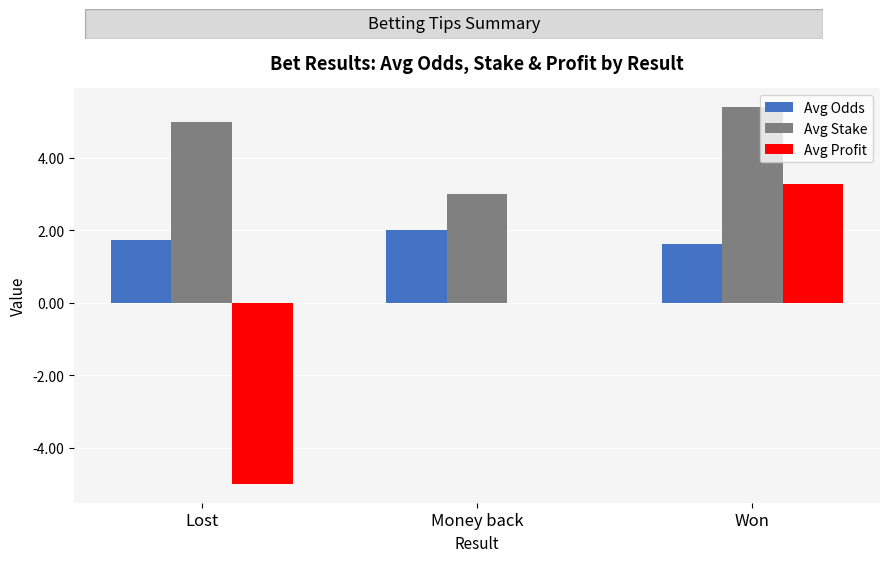

The value of Avg Profit at Won is 3.3. True or false?

True